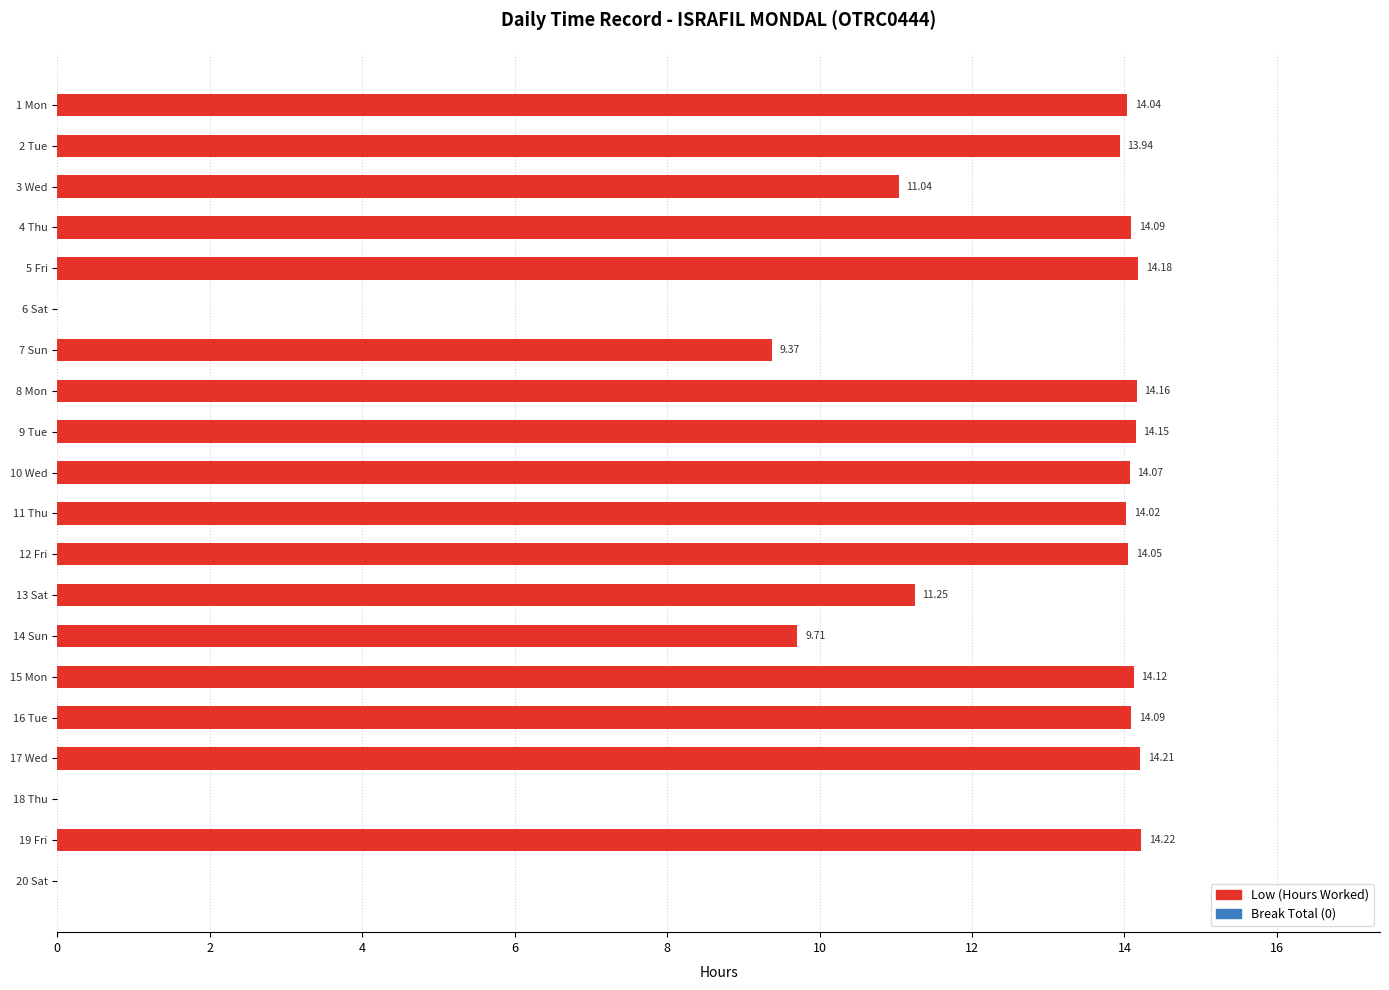

Between 11 Thu and 15 Mon, which is larger?

15 Mon